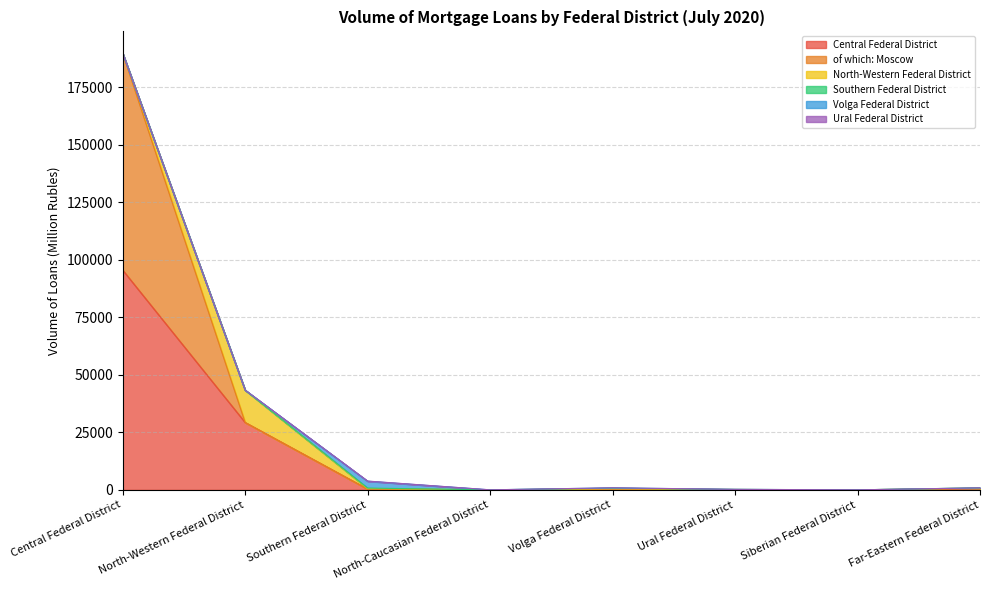

Reading left to right, extract all data points from this chart.

Central Federal District: Central Federal District=95545	North-Western Federal District=29289	Southern Federal District=335	North-Caucasian Federal District=0	Volga Federal District=309	Ural Federal District=85	Siberian Federal District=0	Far-Eastern Federal District=443
of which: Moscow: Central Federal District=94256	North-Western Federal District=0	Southern Federal District=0	North-Caucasian Federal District=0	Volga Federal District=0	Ural Federal District=0	Siberian Federal District=0	Far-Eastern Federal District=0
North-Western Federal District: Central Federal District=0	North-Western Federal District=14061	Southern Federal District=208	North-Caucasian Federal District=0	Volga Federal District=141	Ural Federal District=75	Siberian Federal District=0	Far-Eastern Federal District=363
Southern Federal District: Central Federal District=0	North-Western Federal District=0	Southern Federal District=227	North-Caucasian Federal District=3	Volga Federal District=271	Ural Federal District=34	Siberian Federal District=0	Far-Eastern Federal District=51
Volga Federal District: Central Federal District=0	North-Western Federal District=0	Southern Federal District=2982	North-Caucasian Federal District=3	Volga Federal District=137	Ural Federal District=17	Siberian Federal District=0	Far-Eastern Federal District=8
Ural Federal District: Central Federal District=0	North-Western Federal District=0	Southern Federal District=70	North-Caucasian Federal District=0	Volga Federal District=25	Ural Federal District=6	Siberian Federal District=2	Far-Eastern Federal District=3